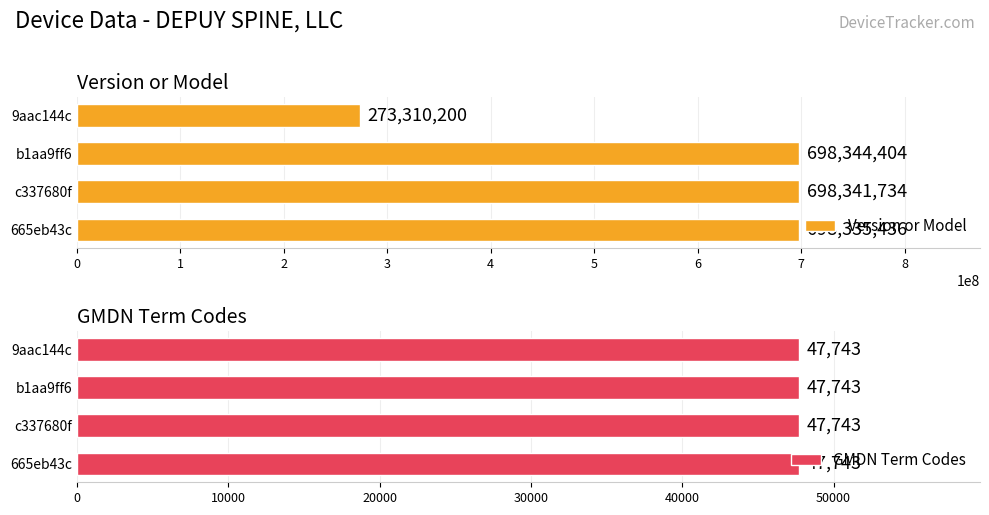

True or false: Version or Model has a value of 1169824698.9 at b1aa9ff6.

False